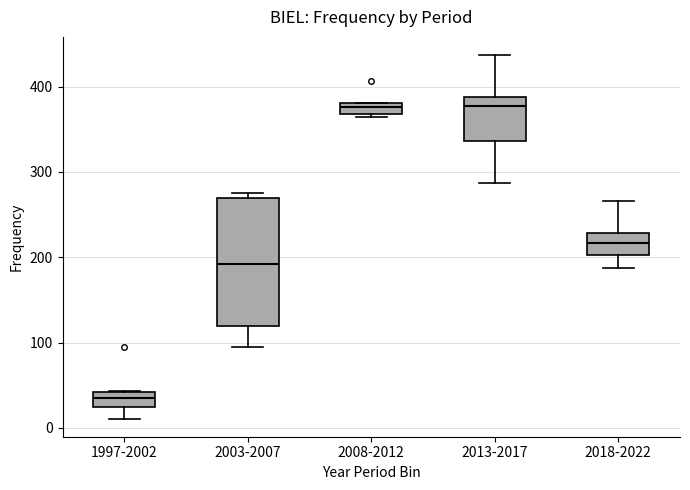

Where is the lower edge of the box for 2013-2017 on the y-axis? The values are not printed on the chart, so give them approximately, as read against the axis.

340